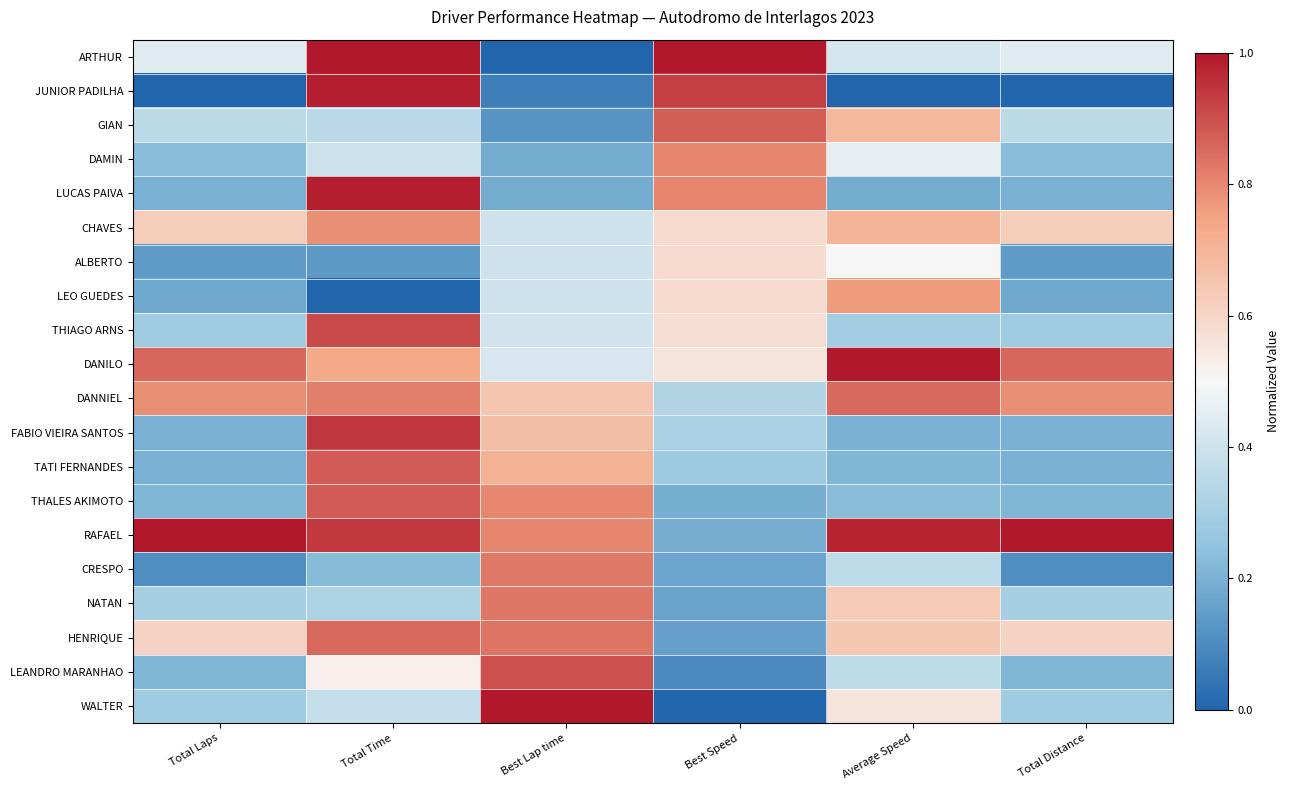

Reading right to left, transcribe all the data shown in this chart.

ARTHUR: Total Distance=0.4	Average Speed=0.4	Best Speed=1.0	Best Lap time=0.0	Total Time=1.0	Total Laps=0.4
JUNIOR PADILHA: Total Distance=0.0	Average Speed=0.0	Best Speed=0.9	Best Lap time=0.1	Total Time=1.0	Total Laps=0.0
GIAN: Total Distance=0.4	Average Speed=0.7	Best Speed=0.9	Best Lap time=0.1	Total Time=0.4	Total Laps=0.4
DAMIN: Total Distance=0.2	Average Speed=0.5	Best Speed=0.8	Best Lap time=0.2	Total Time=0.4	Total Laps=0.2
LUCAS PAIVA: Total Distance=0.2	Average Speed=0.2	Best Speed=0.8	Best Lap time=0.2	Total Time=1.0	Total Laps=0.2
CHAVES: Total Distance=0.6	Average Speed=0.7	Best Speed=0.6	Best Lap time=0.4	Total Time=0.8	Total Laps=0.6
ALBERTO: Total Distance=0.1	Average Speed=0.5	Best Speed=0.6	Best Lap time=0.4	Total Time=0.1	Total Laps=0.1
LEO GUEDES: Total Distance=0.2	Average Speed=0.8	Best Speed=0.6	Best Lap time=0.4	Total Time=0.0	Total Laps=0.2
THIAGO ARNS: Total Distance=0.3	Average Speed=0.3	Best Speed=0.6	Best Lap time=0.4	Total Time=0.9	Total Laps=0.3
DANILO: Total Distance=0.9	Average Speed=1.0	Best Speed=0.6	Best Lap time=0.4	Total Time=0.7	Total Laps=0.9
DANNIEL: Total Distance=0.8	Average Speed=0.9	Best Speed=0.3	Best Lap time=0.7	Total Time=0.8	Total Laps=0.8
FABIO VIEIRA SANTOS: Total Distance=0.2	Average Speed=0.2	Best Speed=0.3	Best Lap time=0.7	Total Time=0.9	Total Laps=0.2
TATI FERNANDES: Total Distance=0.2	Average Speed=0.2	Best Speed=0.3	Best Lap time=0.7	Total Time=0.9	Total Laps=0.2
THALES AKIMOTO: Total Distance=0.2	Average Speed=0.2	Best Speed=0.2	Best Lap time=0.8	Total Time=0.9	Total Laps=0.2
RAFAEL: Total Distance=1.0	Average Speed=1.0	Best Speed=0.2	Best Lap time=0.8	Total Time=0.9	Total Laps=1.0
CRESPO: Total Distance=0.1	Average Speed=0.4	Best Speed=0.2	Best Lap time=0.8	Total Time=0.2	Total Laps=0.1
NATAN: Total Distance=0.3	Average Speed=0.6	Best Speed=0.2	Best Lap time=0.8	Total Time=0.3	Total Laps=0.3
HENRIQUE: Total Distance=0.6	Average Speed=0.6	Best Speed=0.2	Best Lap time=0.8	Total Time=0.9	Total Laps=0.6
LEANDRO MARANHAO: Total Distance=0.2	Average Speed=0.4	Best Speed=0.1	Best Lap time=0.9	Total Time=0.5	Total Laps=0.2
WALTER: Total Distance=0.3	Average Speed=0.6	Best Speed=0.0	Best Lap time=1.0	Total Time=0.4	Total Laps=0.3